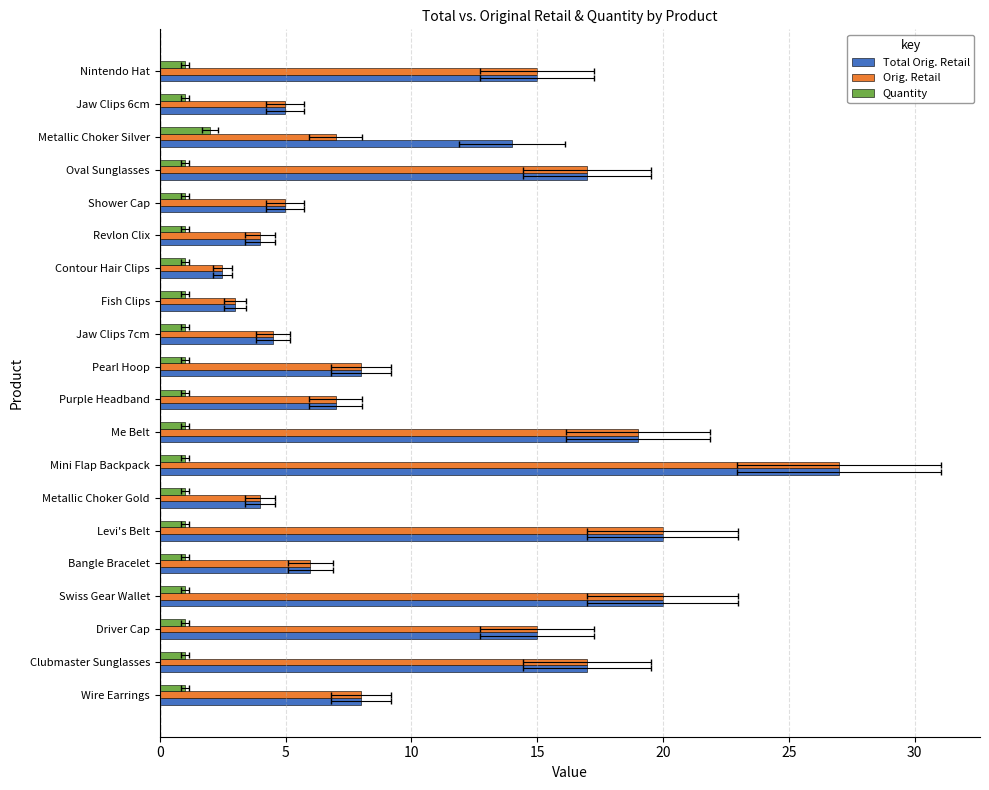

Reading left to right, list all the values displayed in this chart.

Total Orig. Retail: 8.0	17.0	15.0	20.0	6.0	20.0	4.0	27.0	19.0	7.0	8.0	4.5	3.0	2.5	4.0	5.0	17.0	14.0	5.0	15.0
Orig. Retail: 8.0	17.0	15.0	20.0	6.0	20.0	4.0	27.0	19.0	7.0	8.0	4.5	3.0	2.5	4.0	5.0	17.0	7.0	5.0	15.0
Quantity: 1.0	1.0	1.0	1.0	1.0	1.0	1.0	1.0	1.0	1.0	1.0	1.0	1.0	1.0	1.0	1.0	1.0	2.0	1.0	1.0